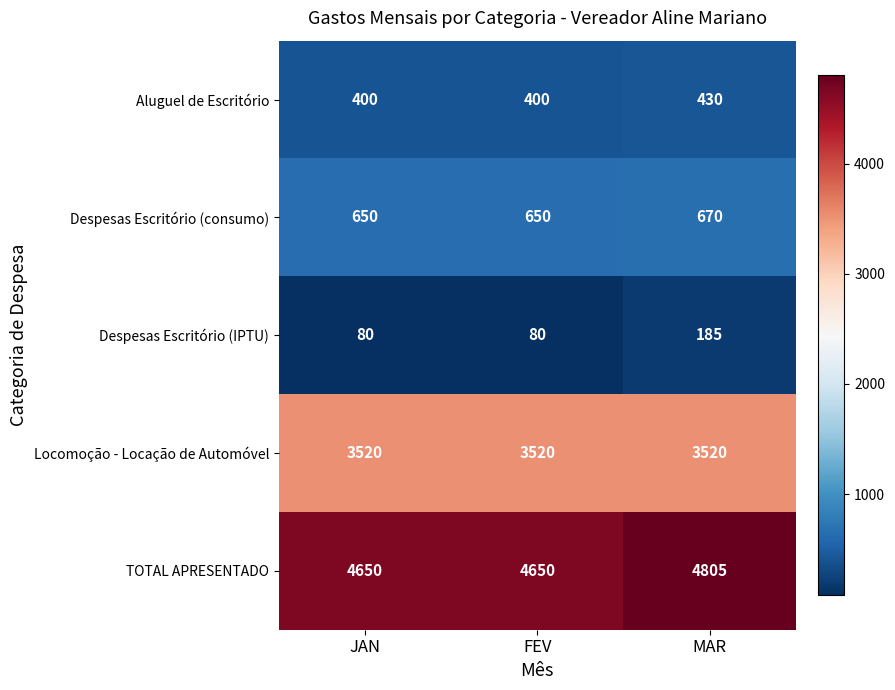

What is the sum of all Aluguel de Escritório values?

1230